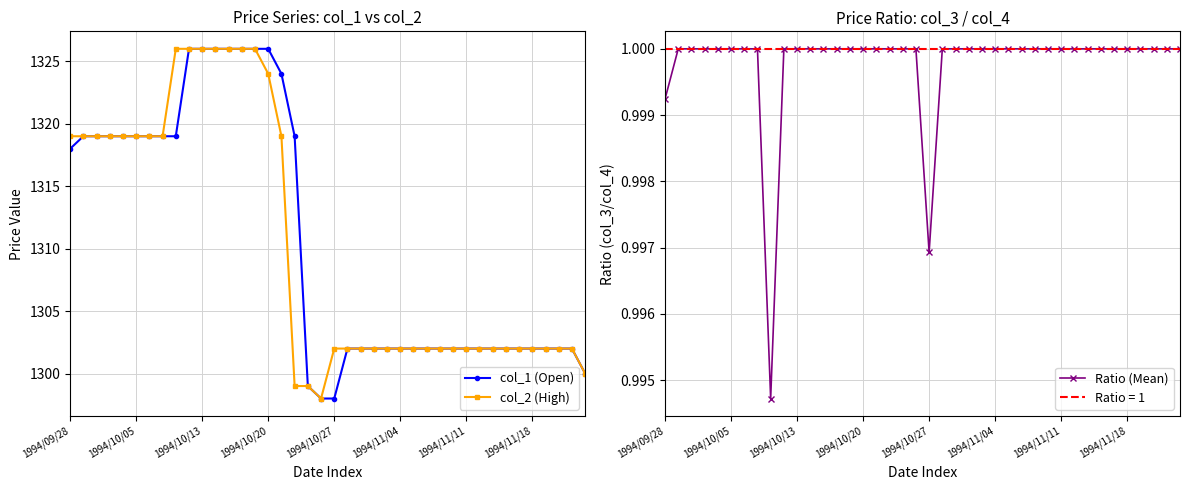

How many lines are shown in the chart?

3